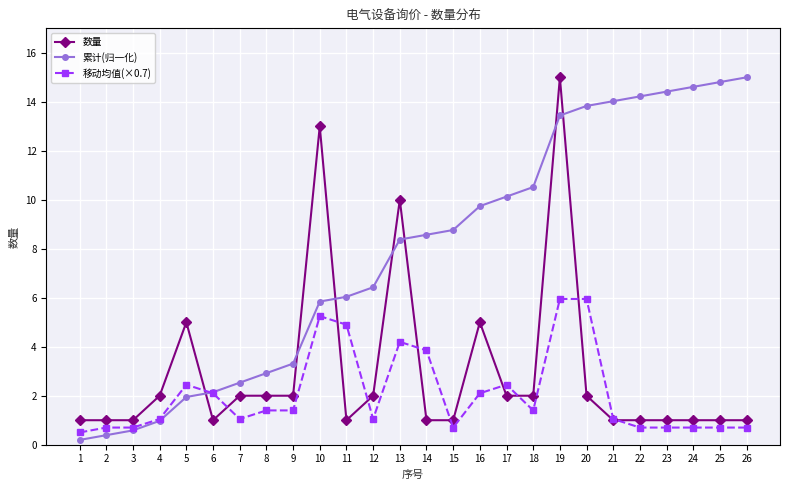

What value does the 数量 series have at 20?

2.0